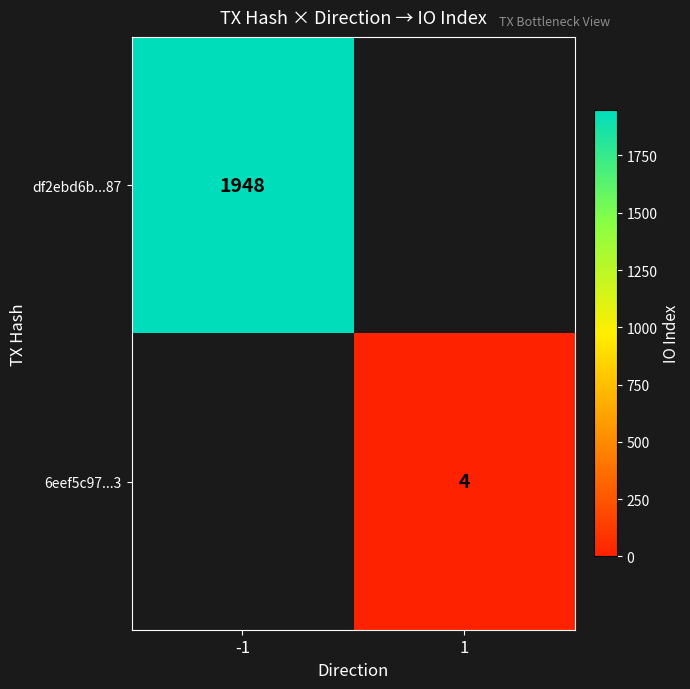

What is the minimum value shown in the chart?

4.0